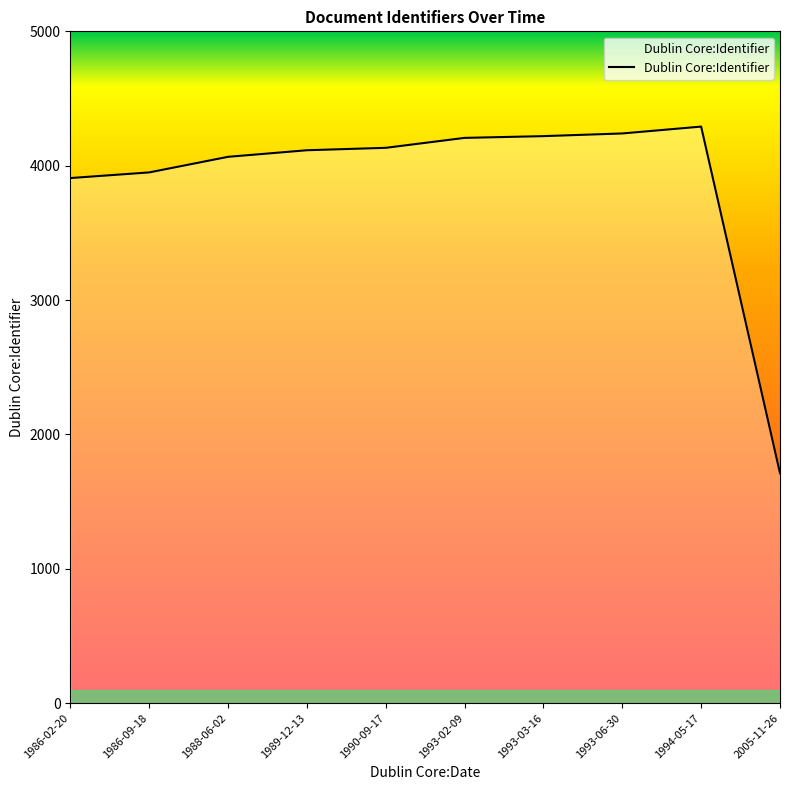

What is the ratio of the value at 1988-06-02 to the value at 2005-11-26?

2.4